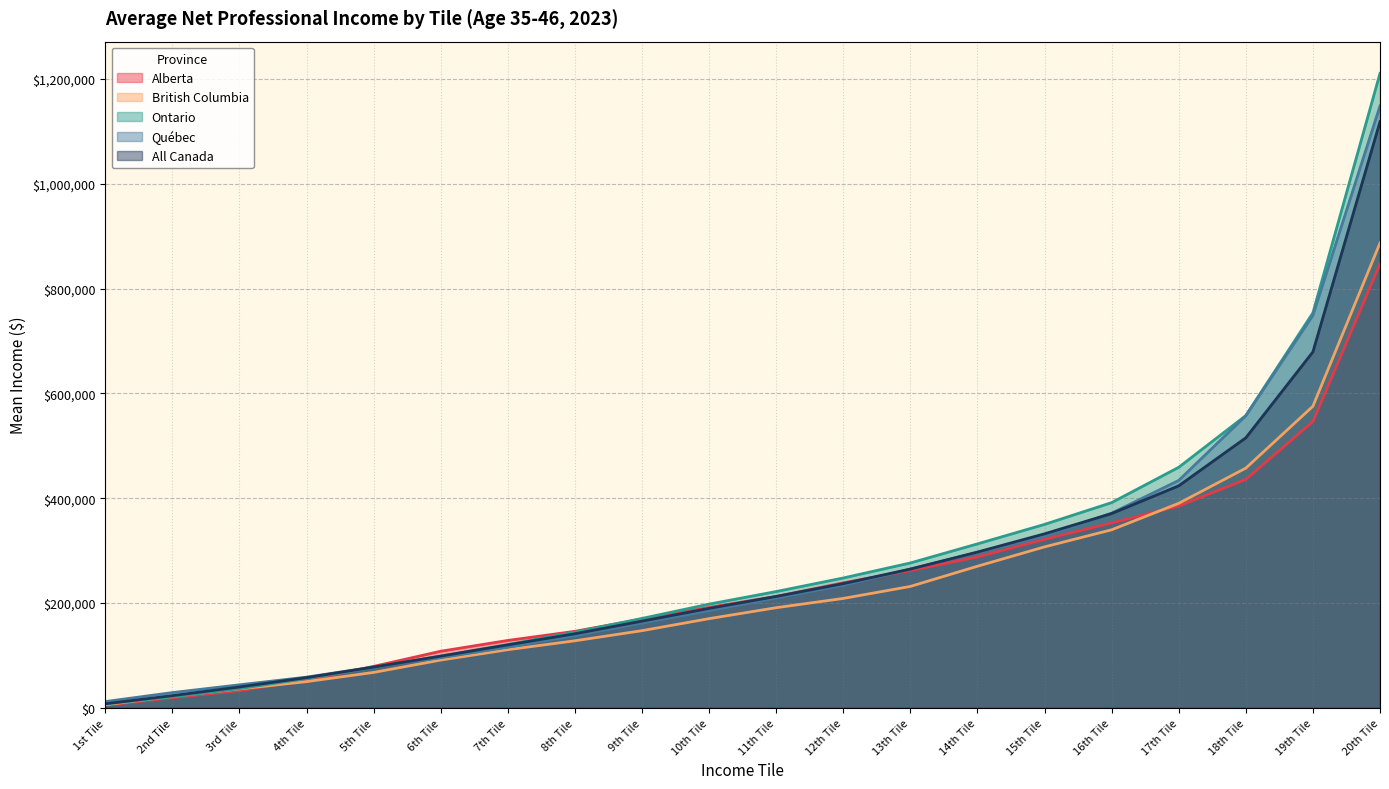

How many data points in Ontario are above 221880?

9